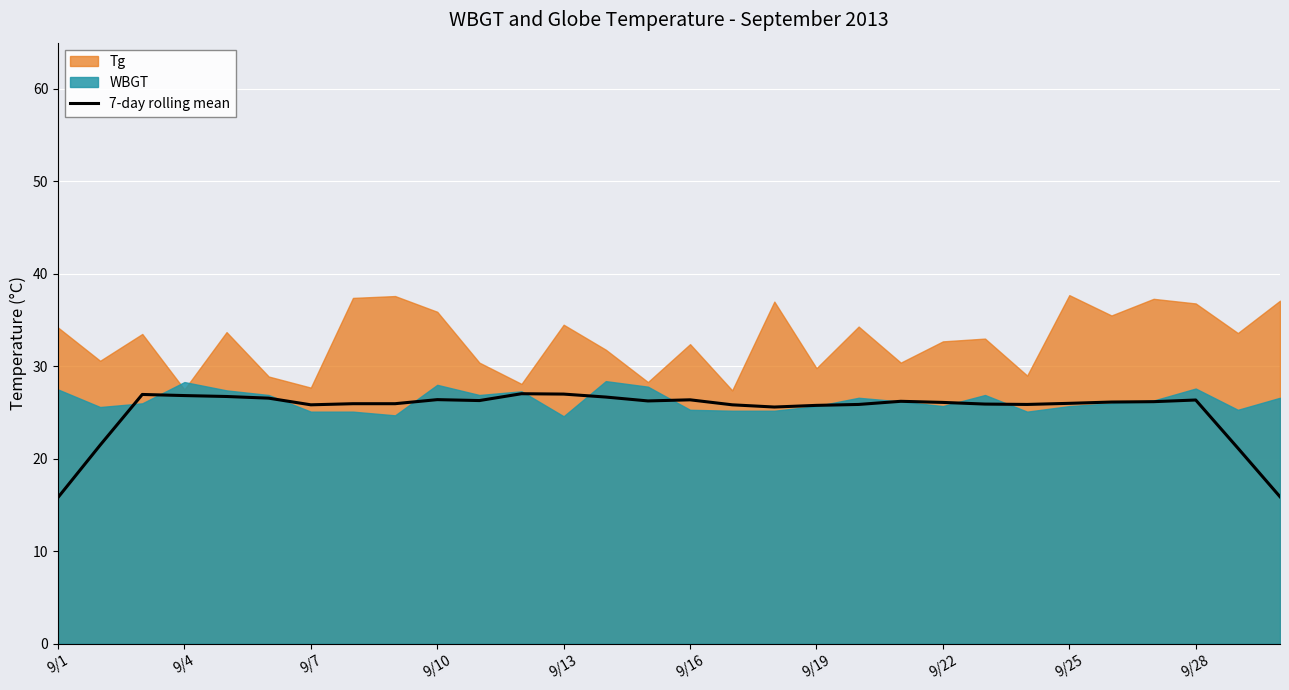

True or false: 7-day rolling mean has a value of 26.1 at 9/22.

True